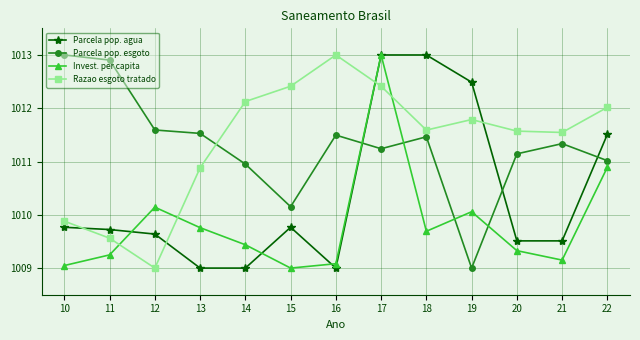

Where do Parcela pop. esgoto and Razao esgoto tratado first cross each other?

13 and 14